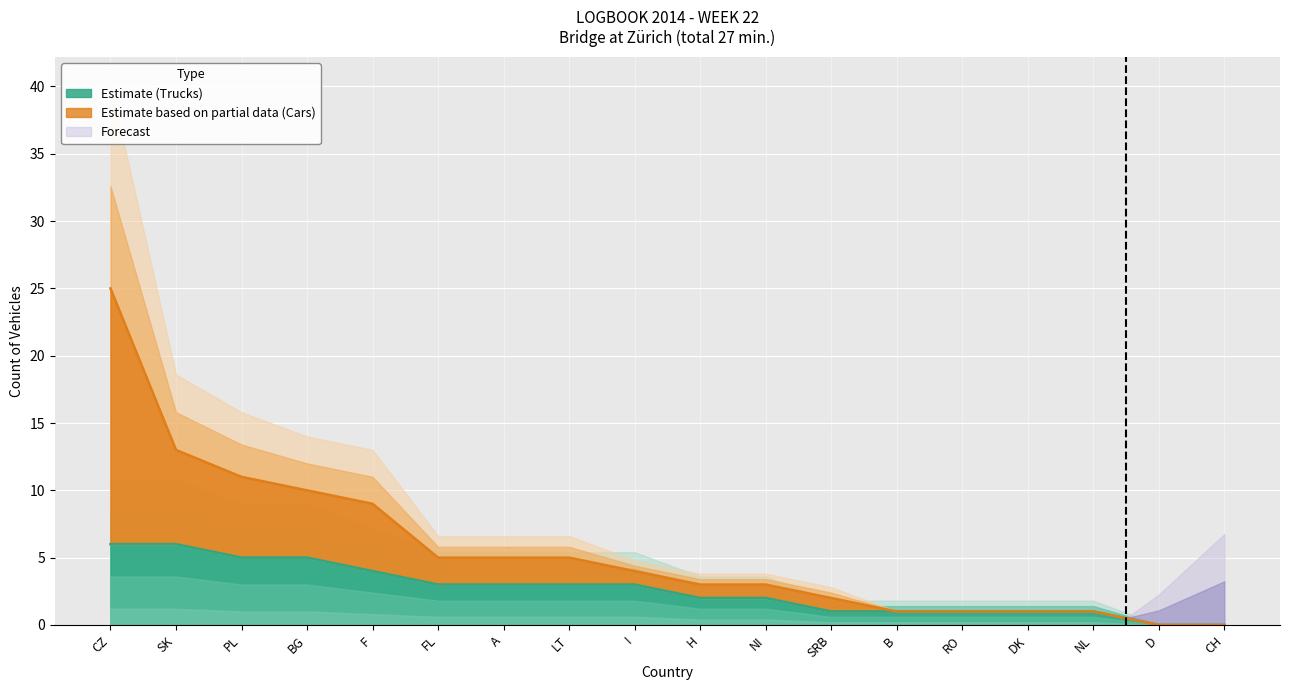

Reading left to right, what are all the values shown in this chart?

Trucks & Heavy Trailers: 6	6	5	5	4	3	3	3	3	2	2	1	1	1	1	1	0	0
Cars, Buses, Motorcycles: 25	13	11	10	9	5	5	5	4	3	3	2	1	1	1	1	0	0